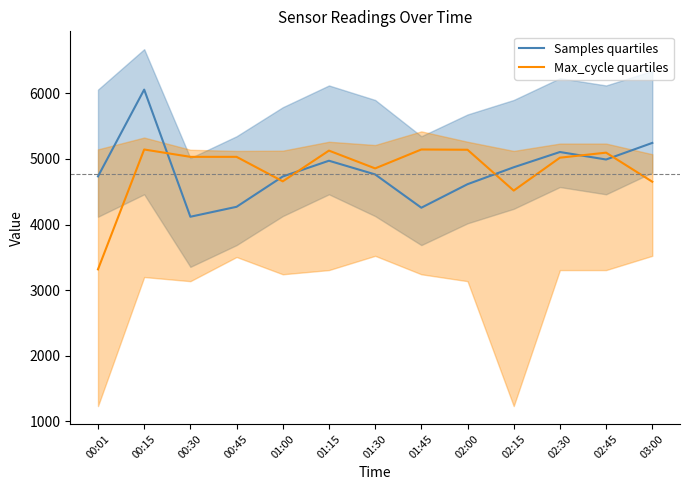

Which series has the largest range (max minus min)?

Samples quartiles